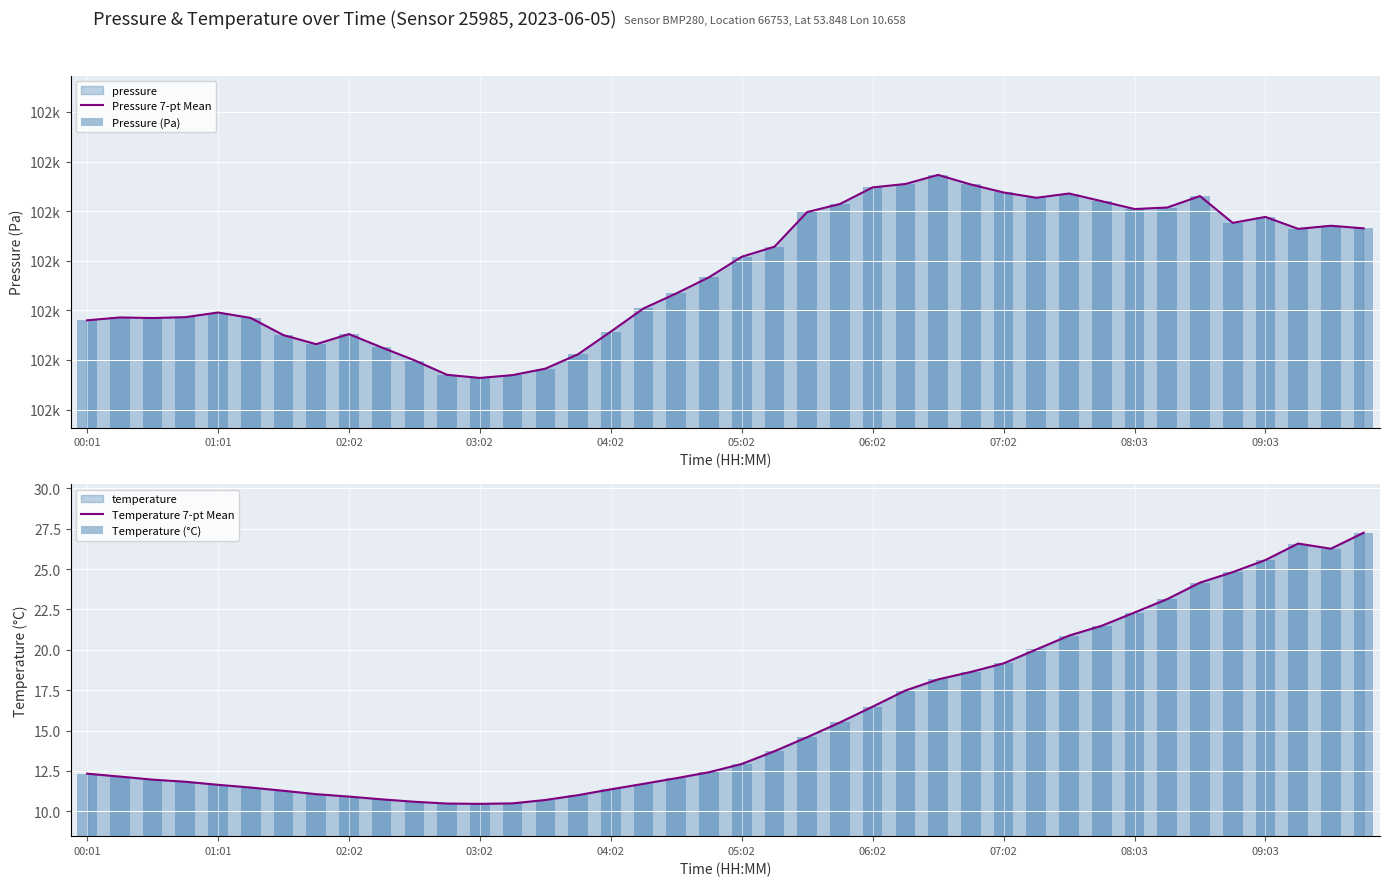

Where does the Pressure 7-pt Mean series first go above 102354?

21